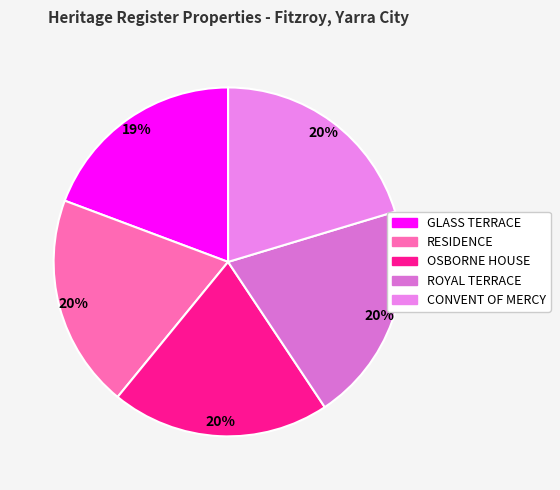

How many segments does this pie chart have?

5